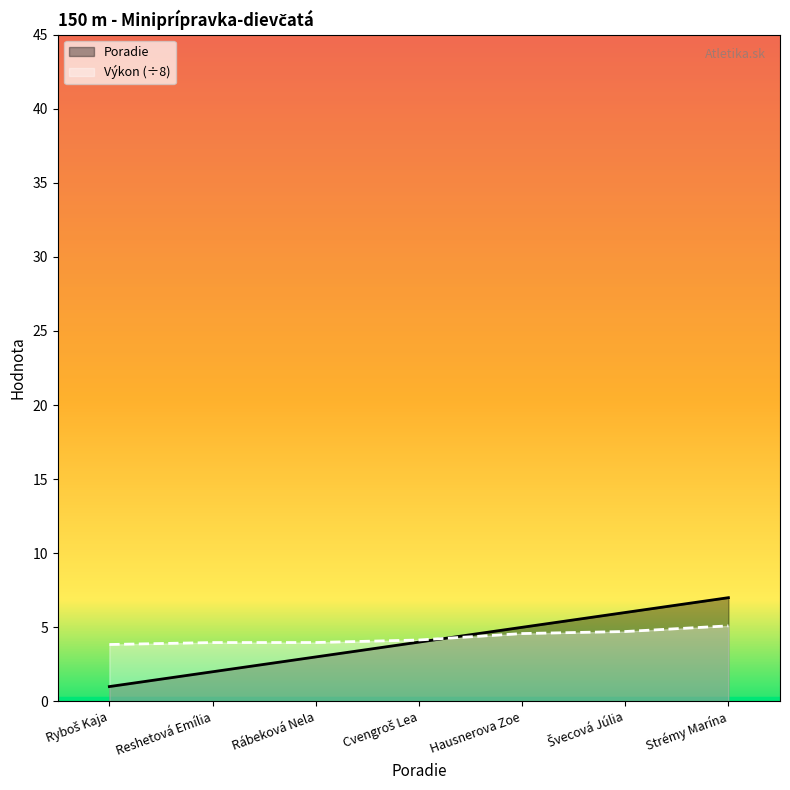

What is the average value of the Výkon series?

4.3